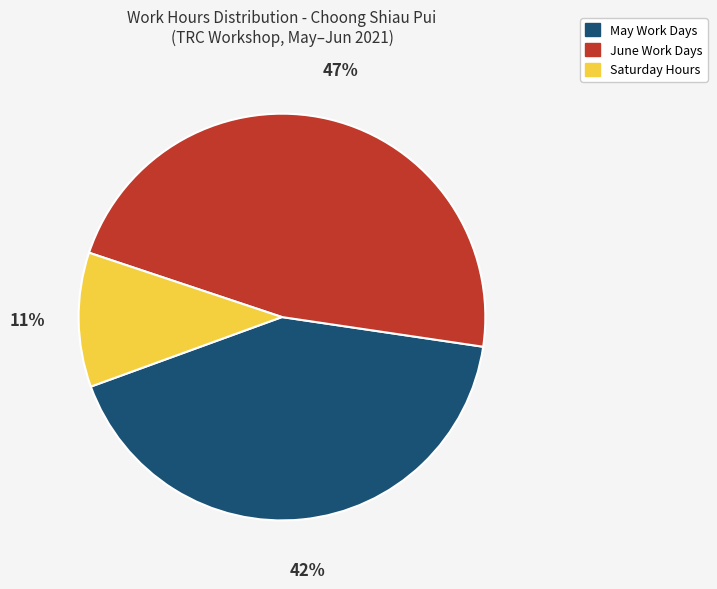

To the nearest percent, what is the average slice percentage?

33%